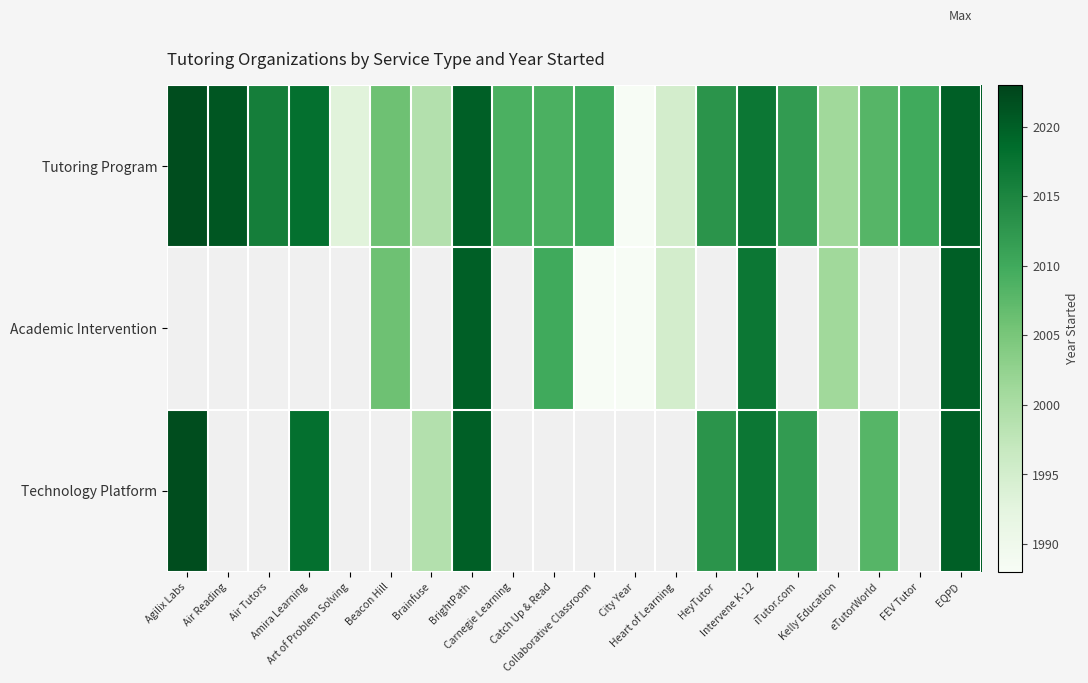

Is the value of Technology Platform at City Year greater than the value of Tutoring Program at iTutor.com?

No